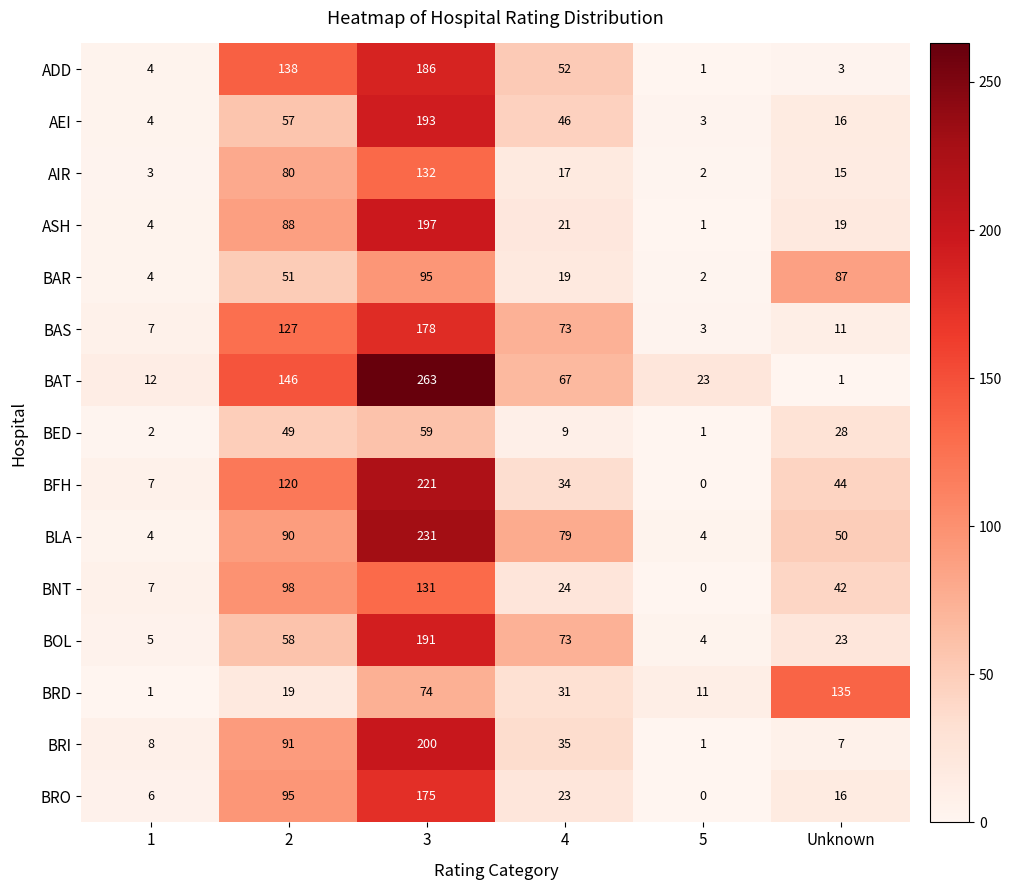

The value of BAR at 3 is 30. True or false?

False